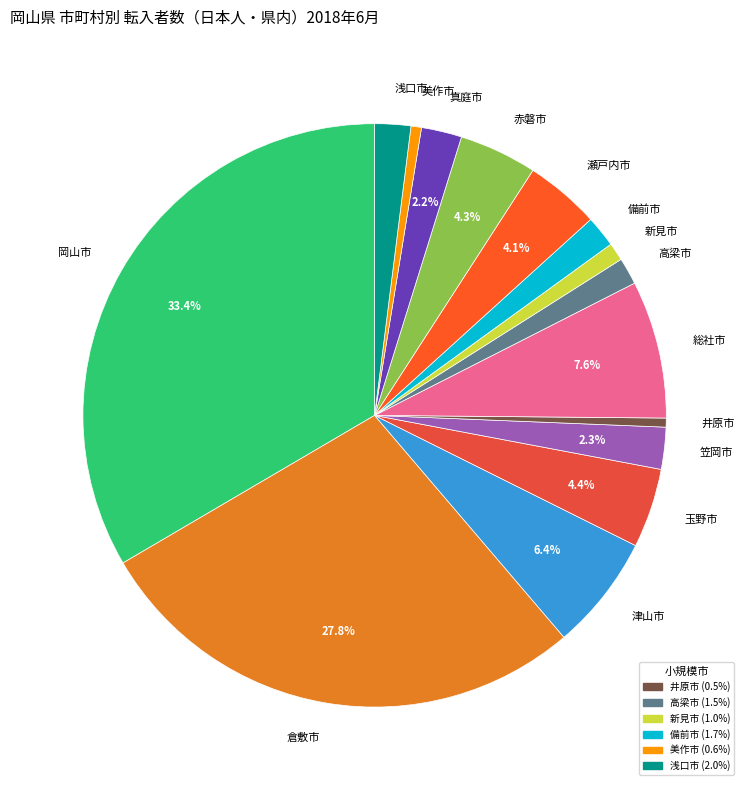

Which slice is the largest?

岡山市